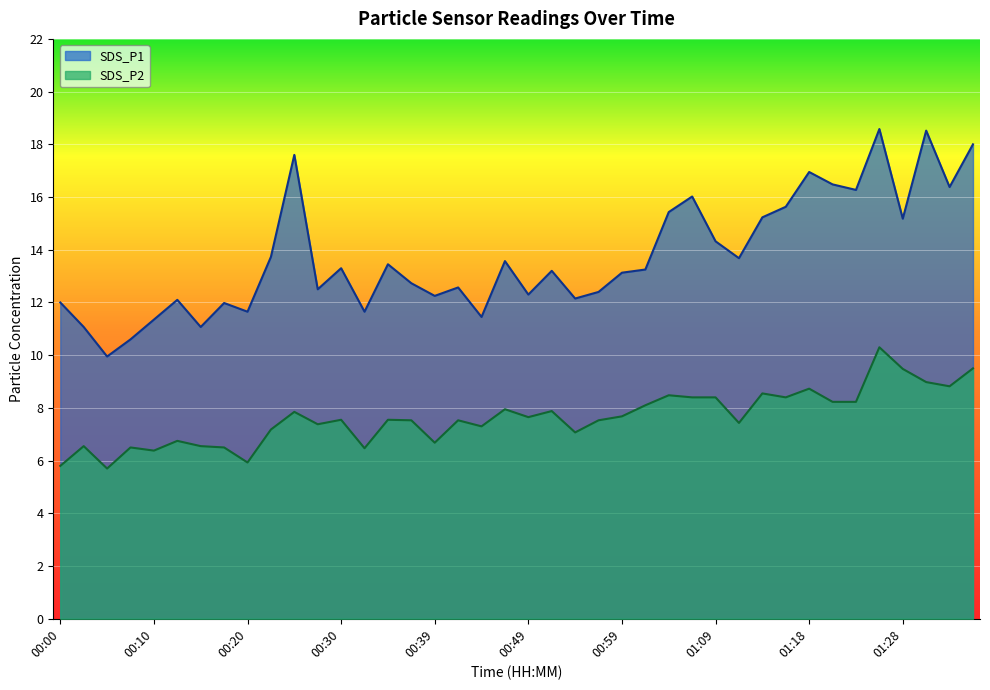

List the labels in order of SDS_P2 value, smallest first.

00:05, 00:00, 00:20, 00:10, 00:32, 00:08, 00:17, 00:03, 00:15, 00:39, 00:13, 00:54, 00:22, 00:44, 00:27, 01:11, 00:37, 00:42, 00:56, 00:30, 00:35, 00:49, 00:59, 00:25, 00:52, 00:47, 01:01, 01:21, 01:23, 01:06, 01:09, 01:16, 01:04, 01:13, 01:18, 01:33, 01:31, 01:28, 01:36, 01:26